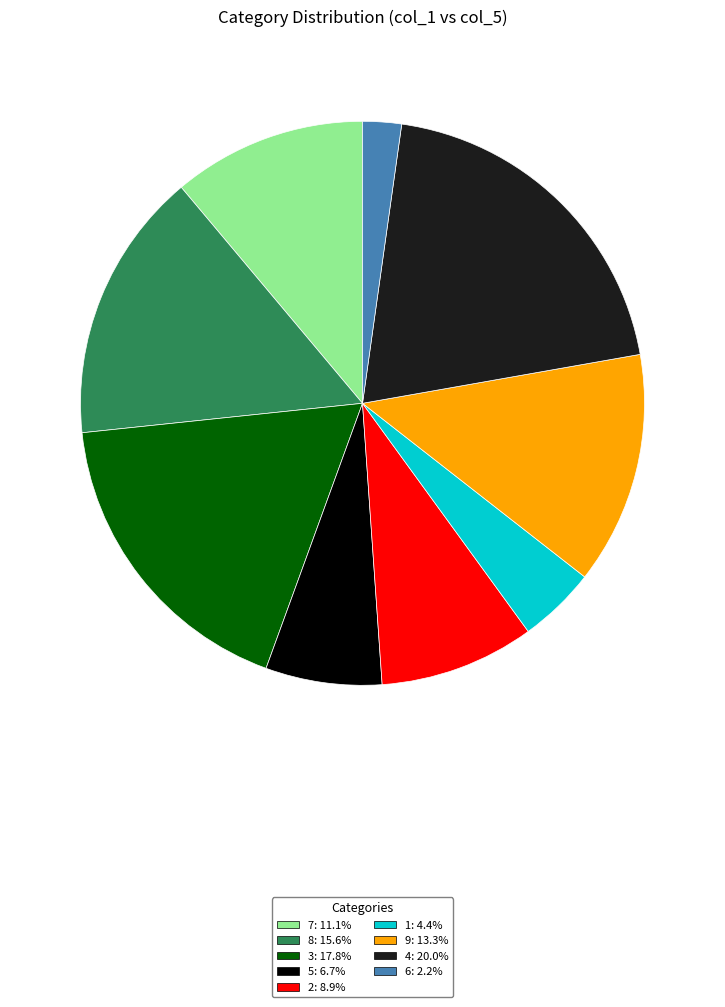

Is there a majority slice in this chart?

No